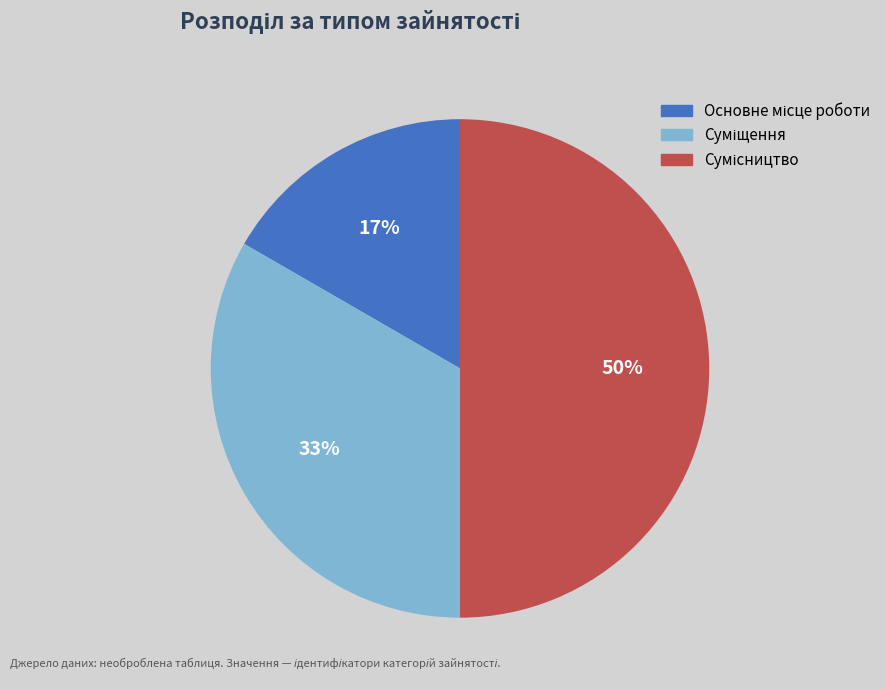

Count the number of slices in the pie.

3